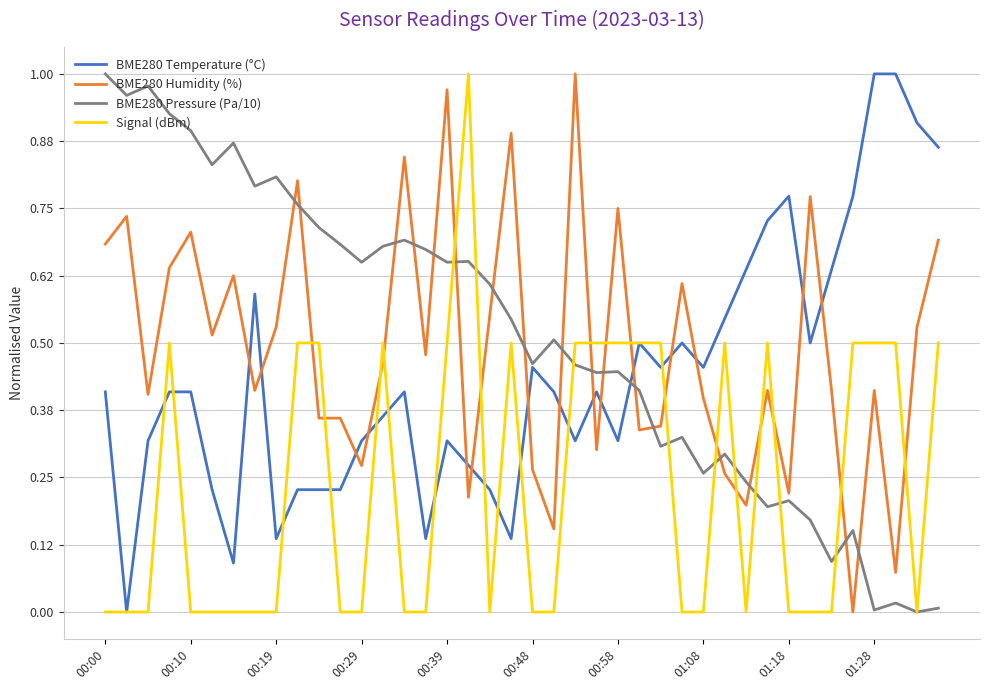

After their last crossing, which series has the higher values: BME280 Humidity (%) or BME280 Temperature (°C)?

BME280 Temperature (°C)